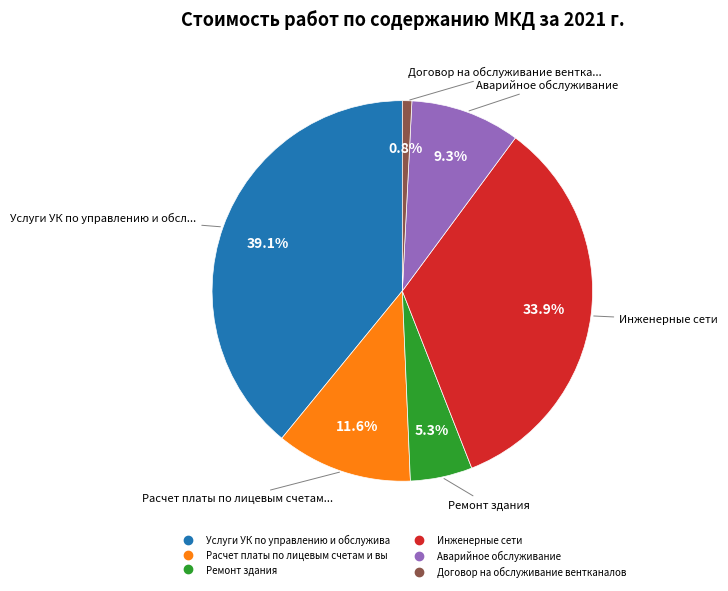

Is there any slice that represents more than half of the pie?

No